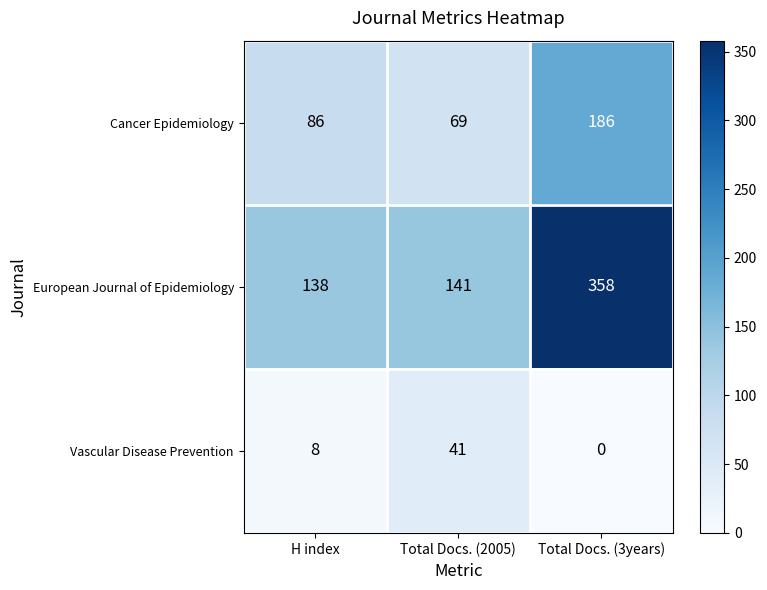

At how many categories does at least one series exceed 130?

3